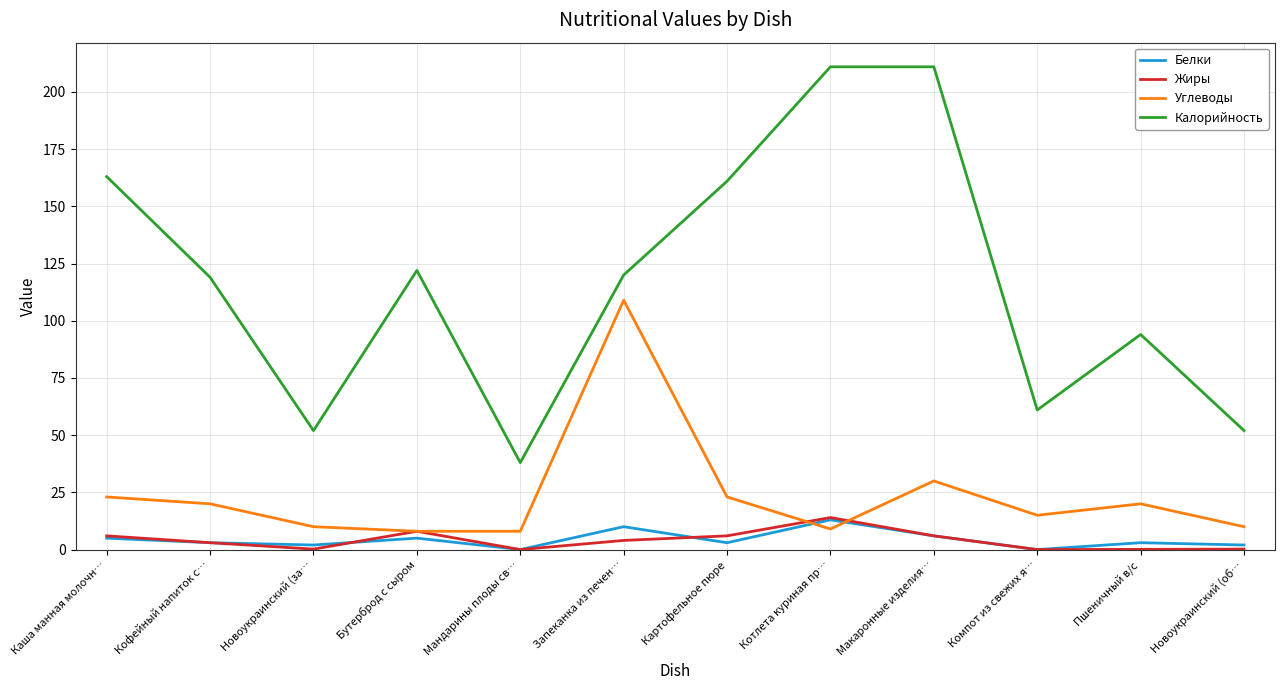

Which series has the largest total across all categories?

Калорийность